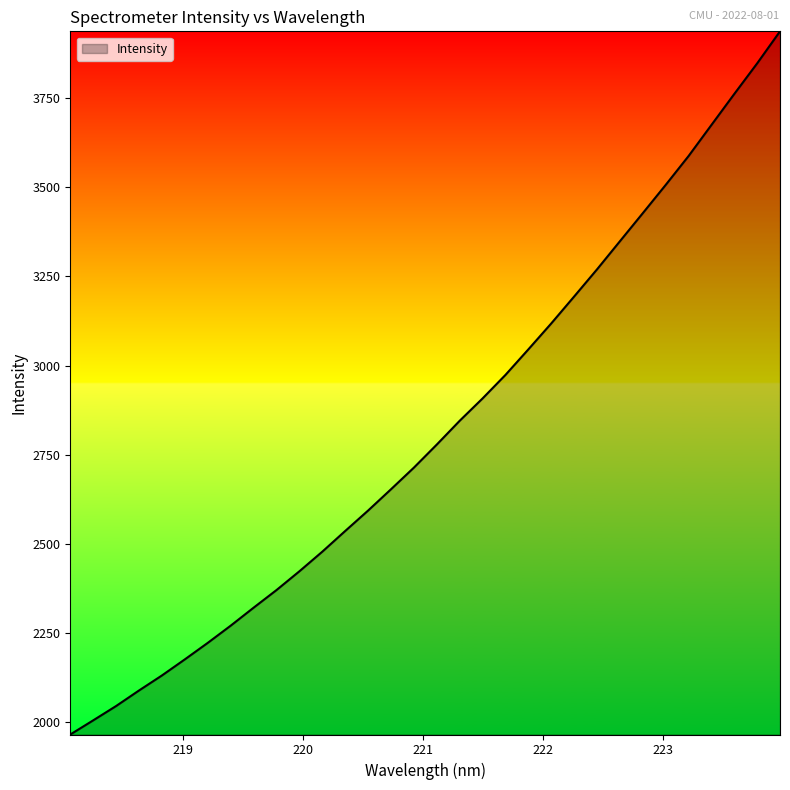

What is the maximum value shown in the chart?

3936.8